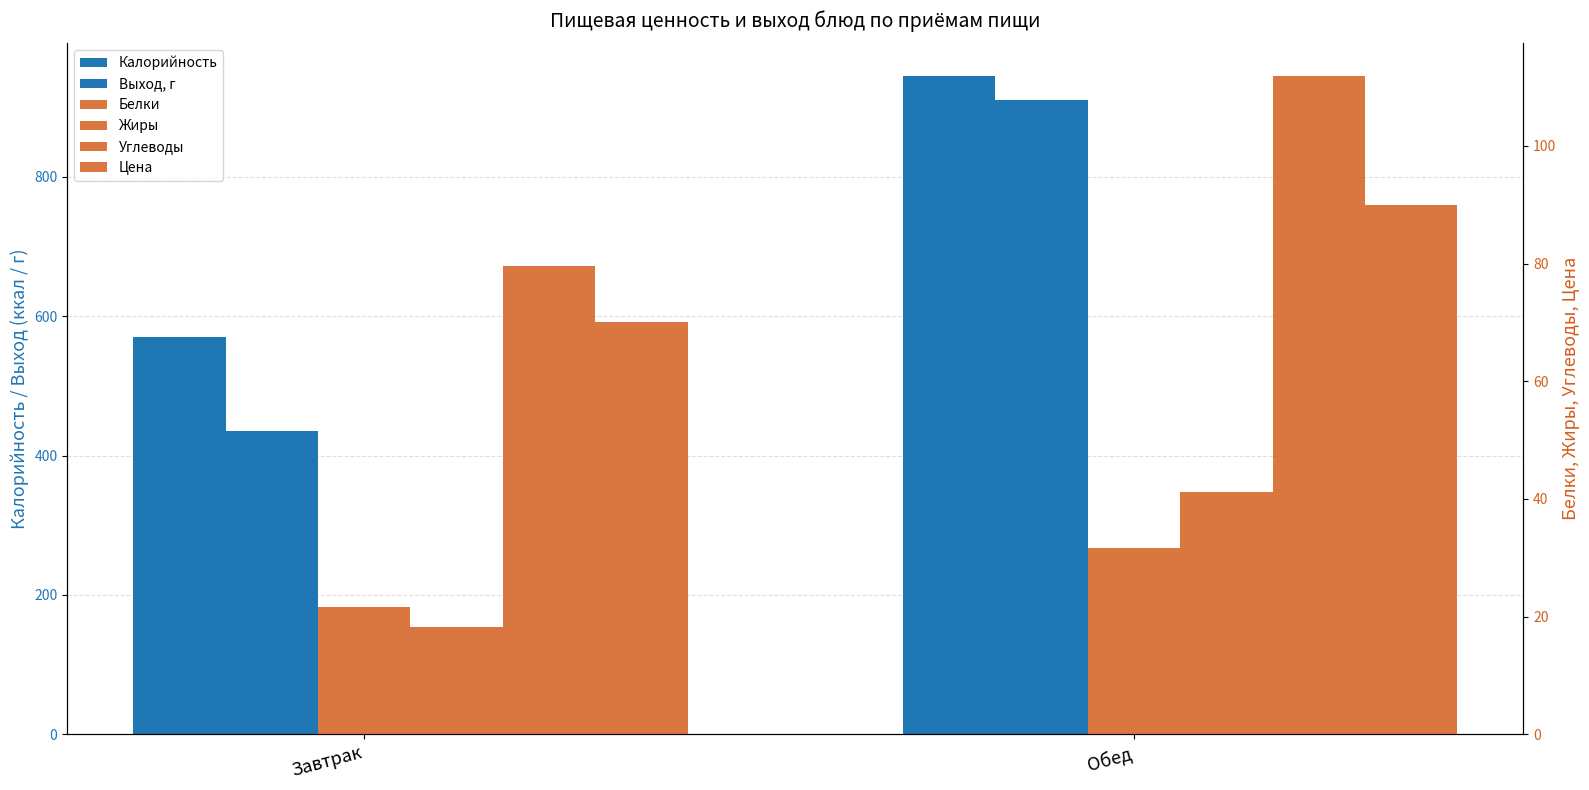

Reading right to left, list all the values displayed in this chart.

Калорийность: 944.5	569.9
Выход, г: 910.0	435.0
Белки: 31.6	21.7
Жиры: 41.2	18.3
Углеводы: 111.8	79.6
Цена: 90.0	70.0